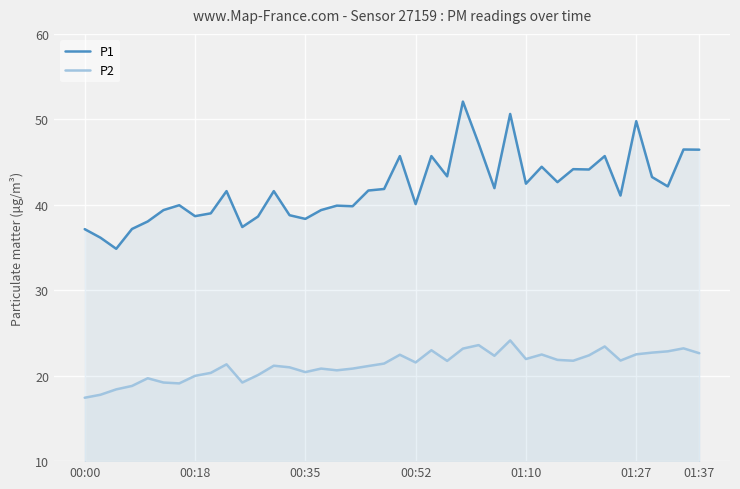

How many categories are shown in the chart?

40